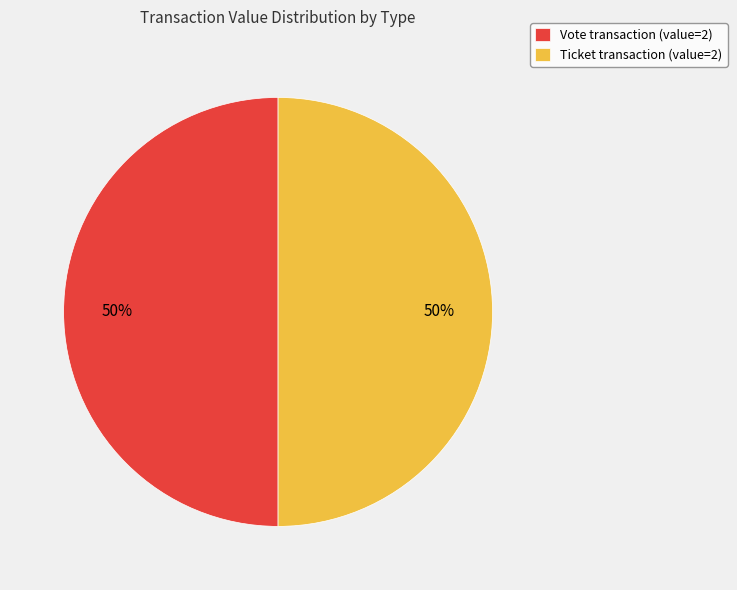

To the nearest percent, what is the average slice percentage?

50%